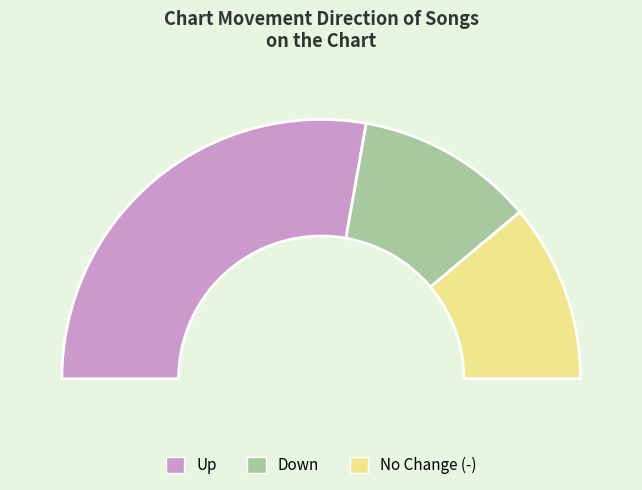

Between up and down, which is larger?

up